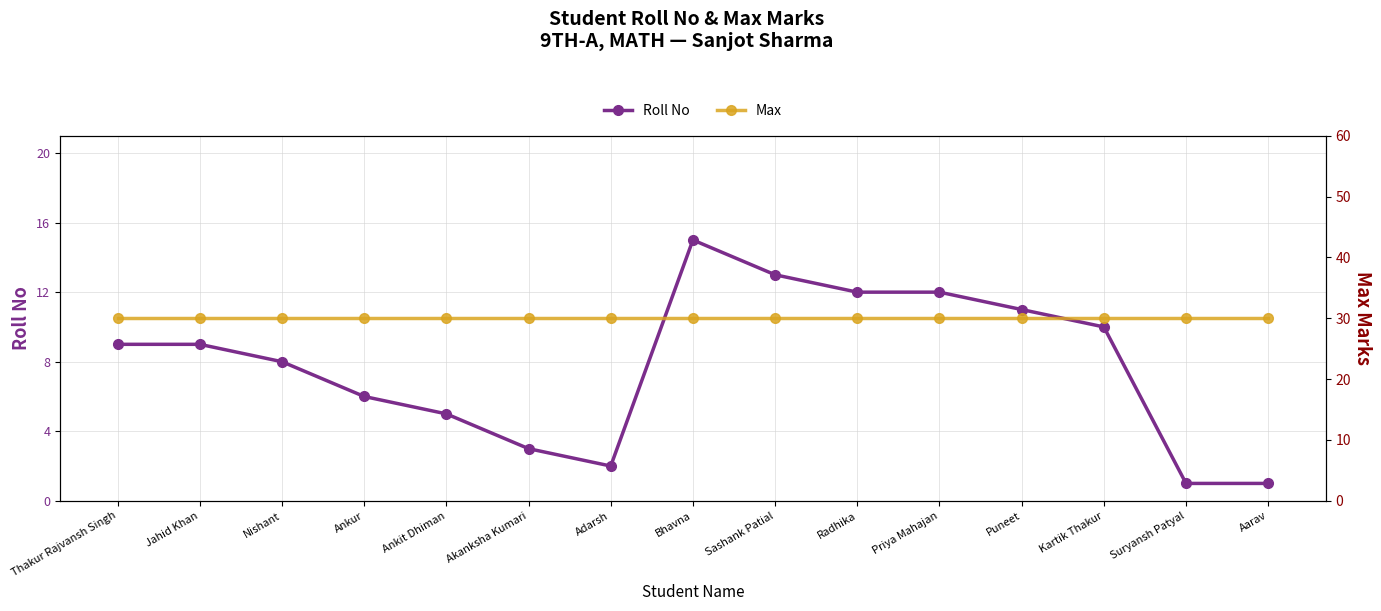

The value of Max at Radhika is 42. True or false?

False